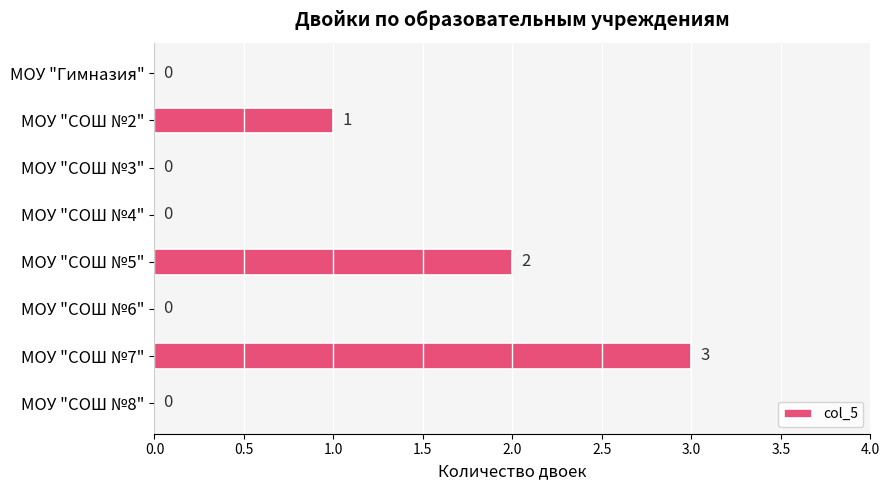

The value at МОУ "СОШ №4" is -2. True or false?

False